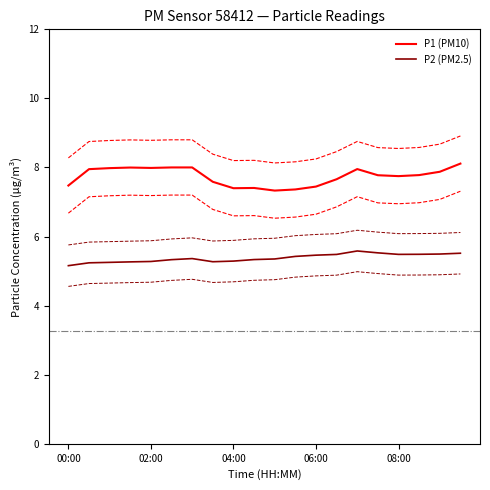

Reading right to left, list all the values displayed in this chart.

P1 (PM10): 8.1	7.9	7.8	7.8	7.8	8.0	7.7	7.4	7.4	7.3	7.4	7.4	7.6	8.0	8.0	8.0	8.0	8.0	8.0	7.5
P2 (PM2.5): 5.5	5.5	5.5	5.5	5.5	5.6	5.5	5.5	5.4	5.4	5.3	5.3	5.3	5.4	5.3	5.3	5.3	5.3	5.2	5.2